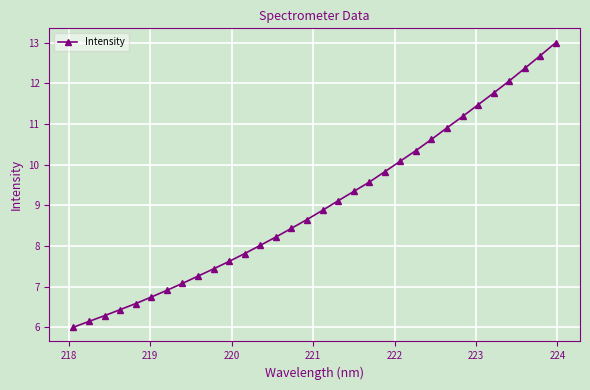

What is the difference between the second highest and second lowest values?

6.5